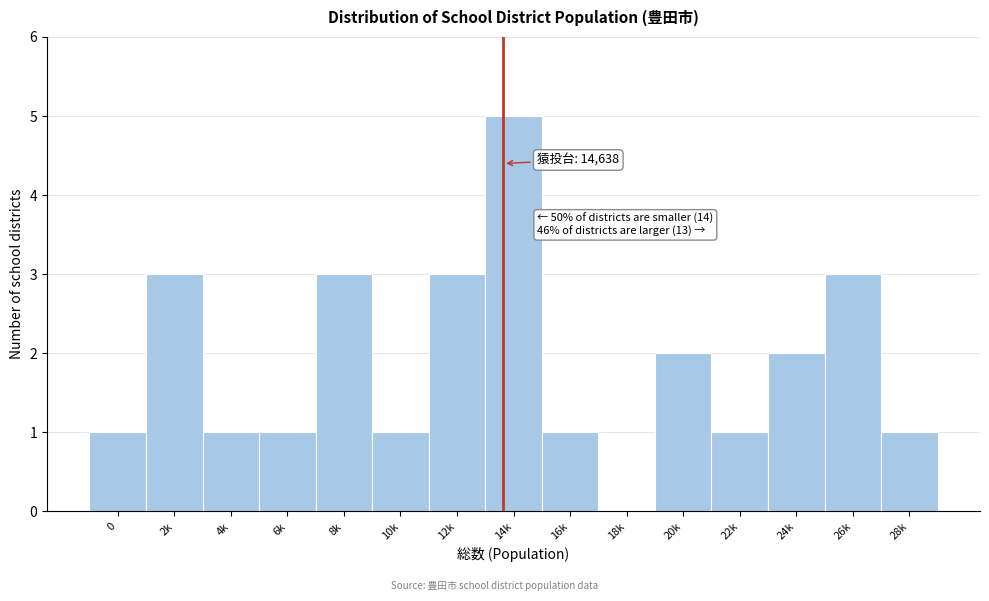

Reading left to right, list all the values displayed in this chart.

0=1	2k=3	4k=1	6k=1	8k=3	10k=1	12k=3	14k=5	16k=1	18k=0	20k=2	22k=1	24k=2	26k=3	28k=1